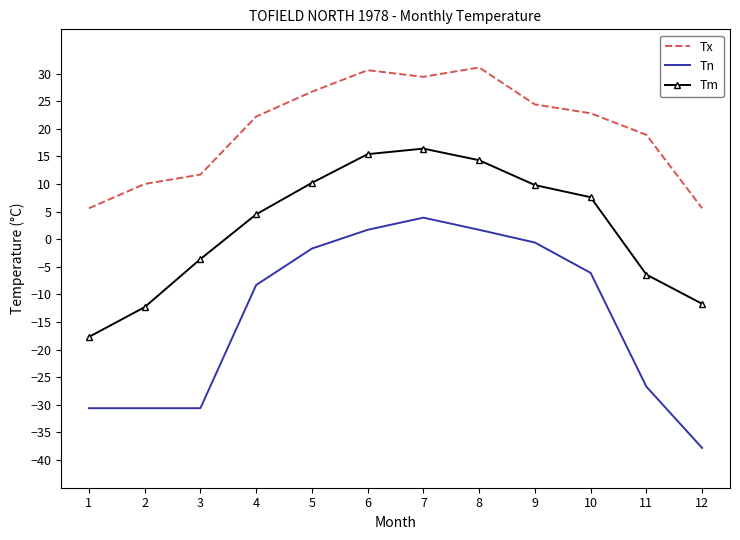

Reading left to right, extract all data points from this chart.

Tx: 1=5.6	2=10.0	3=11.7	4=22.2	5=26.7	6=30.6	7=29.4	8=31.1	9=24.4	10=22.8	11=18.9	12=5.6
Tn: 1=-30.6	2=-30.6	3=-30.6	4=-8.3	5=-1.7	6=1.7	7=3.9	8=1.7	9=-0.6	10=-6.1	11=-26.7	12=-37.8
Tm: 1=-17.7	2=-12.3	3=-3.6	4=4.5	5=10.2	6=15.4	7=16.4	8=14.3	9=9.8	10=7.6	11=-6.4	12=-11.7